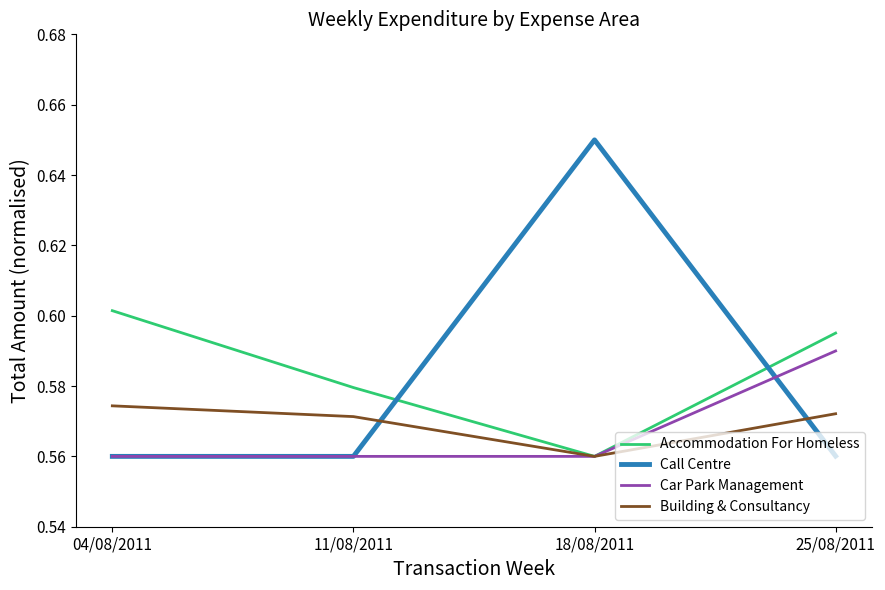

At which category is the sum across all series the highest?

18/08/2011